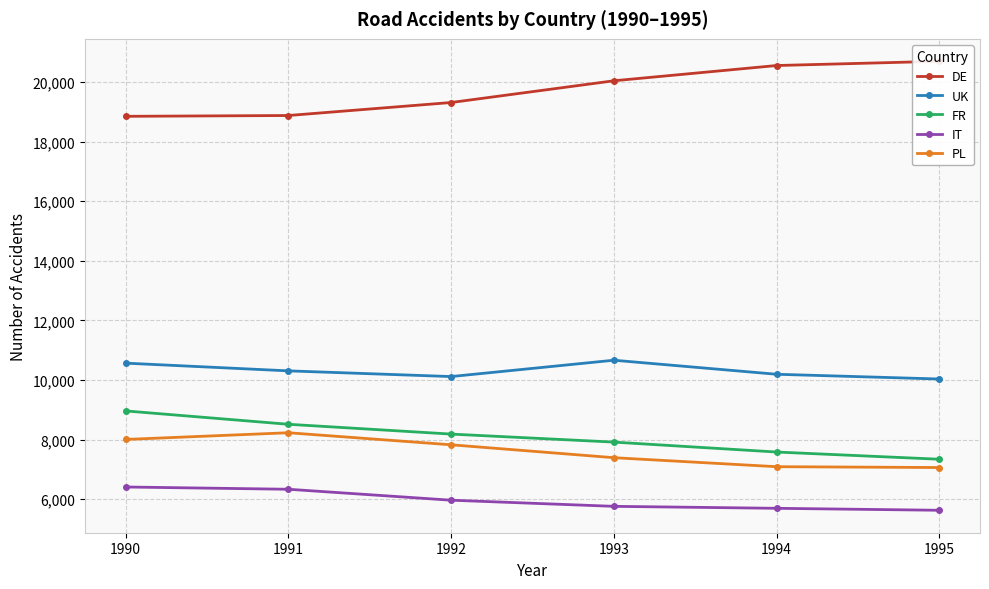

At how many categories does at least one series exceed 7477?

6